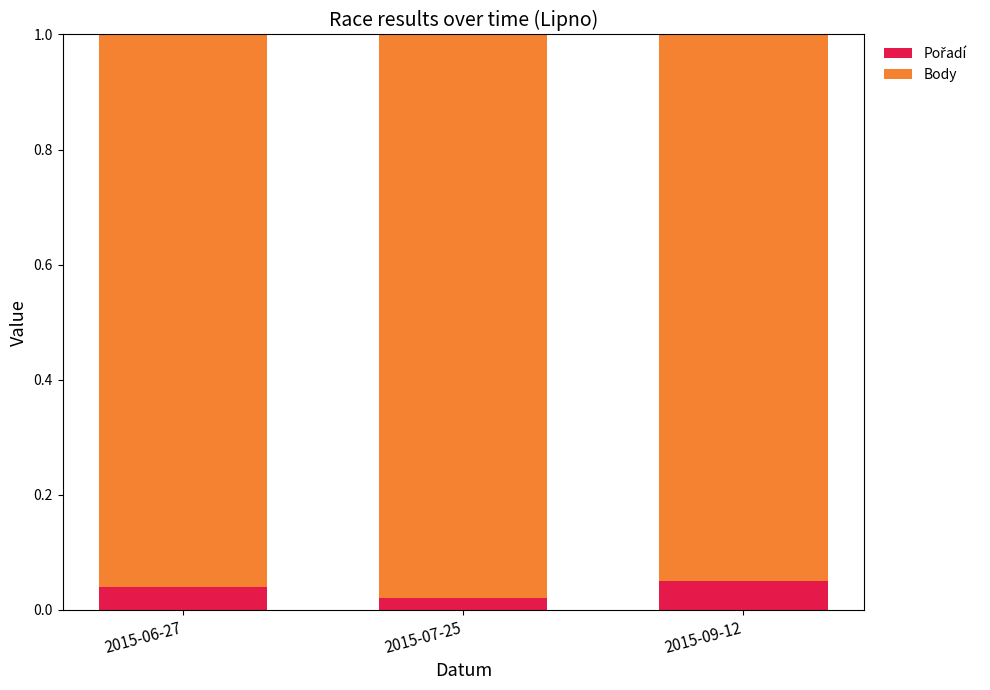

What is the label of the 3rd bar from the right?

2015-06-27